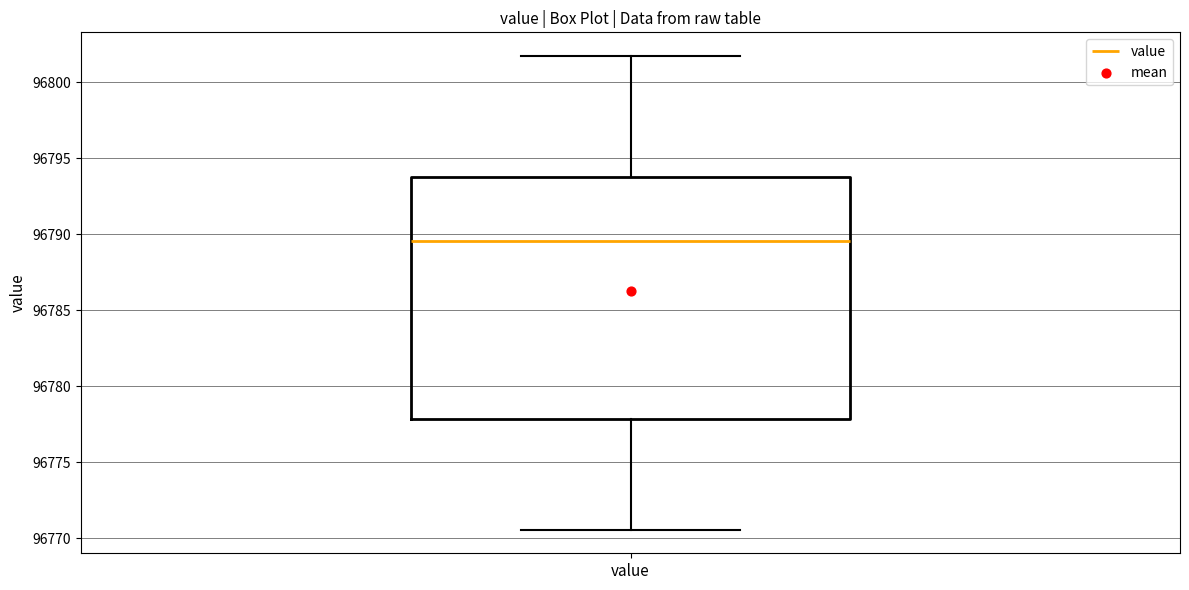

Read this box plot against the y-axis: the position of the median line, the range covered by the box, and the ends of both whiskers. The values are not printed on the chart, so give them approximately, as read against the axis.

median 96789.5, box 96778.0 to 96794.0, whiskers 96770.5 to 96801.5